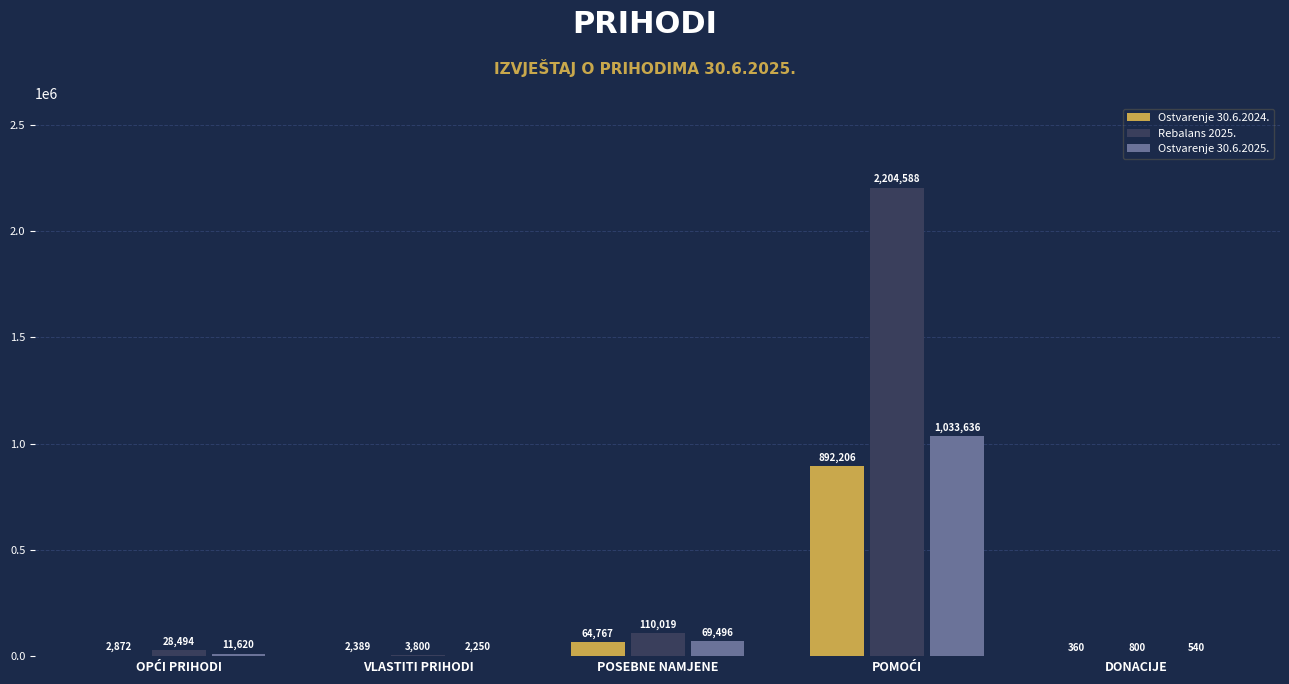

Is it true that Rebalans 2025. equals 800.0 at DONACIJE?

True